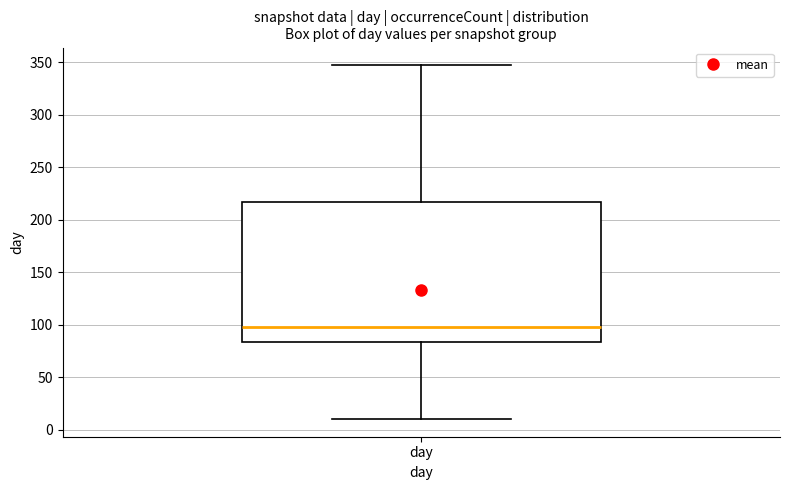

Where does the lower whisker of the box for day end on the y-axis? The values are not printed on the chart, so give them approximately, as read against the axis.

10